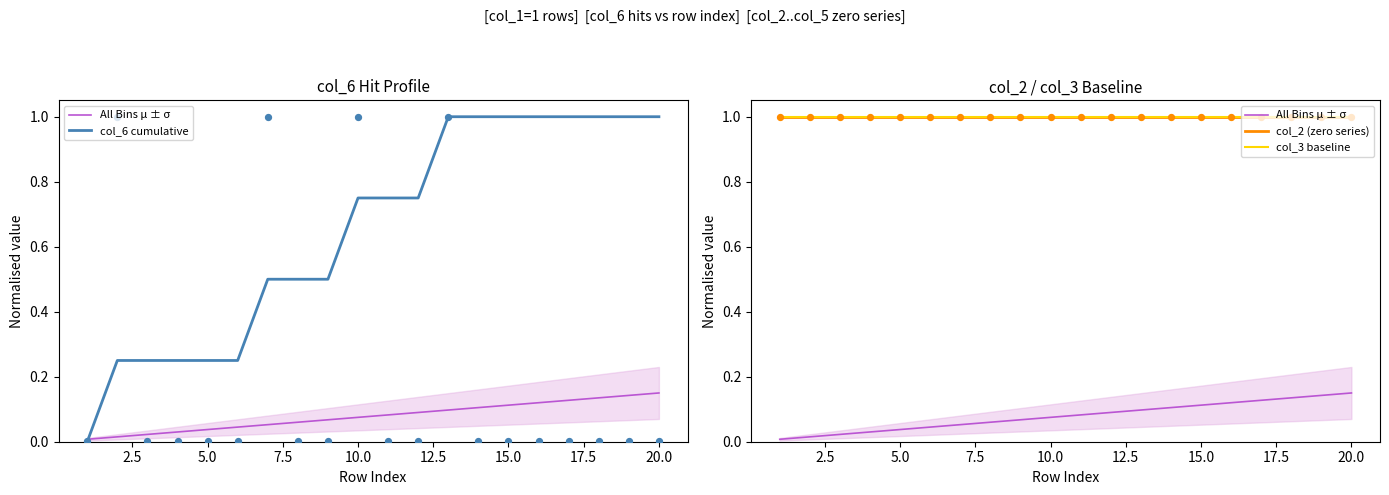

Which series has the largest total across all categories?

col_2 (zero series)